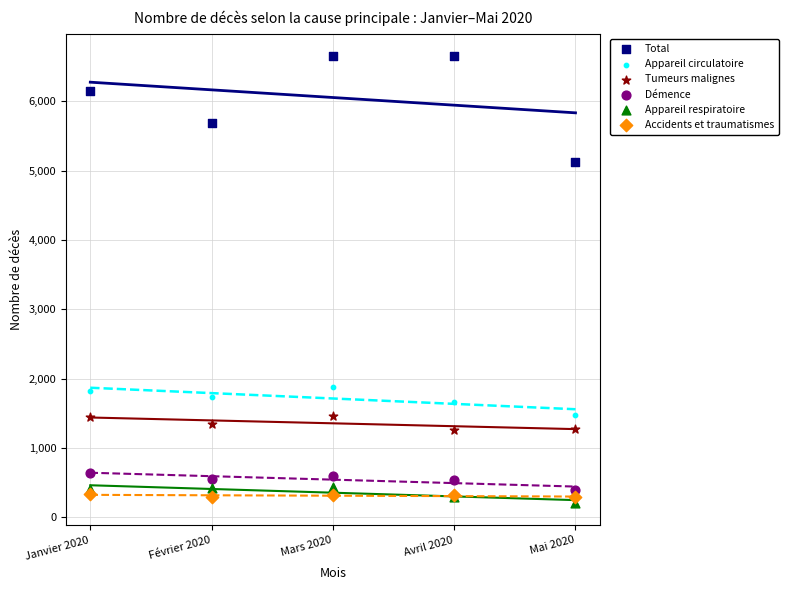

Which series has the widest spread of Y values?

Total